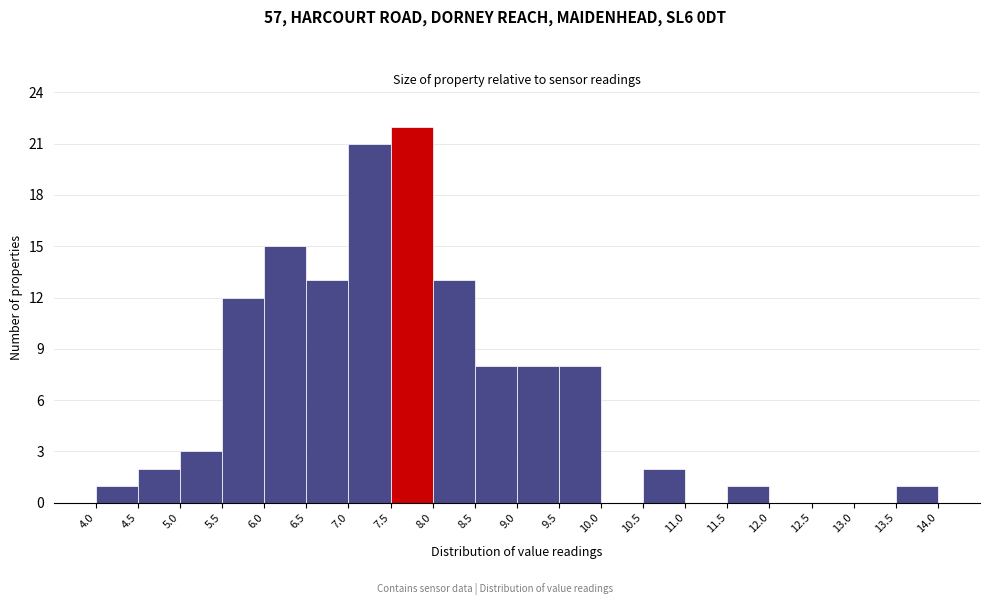

Reading left to right, transcribe this chart: for each bar, give the range it covers on the x-axis and its height. The values are not printed on the chart, so give them approximately, as read against the axis.

4.0 to 4.5: 1
4.5 to 5.0: 2
5.0 to 5.5: 3
5.5 to 6.0: 12
6.0 to 6.5: 15
6.5 to 7.0: 13
7.0 to 7.5: 21
7.5 to 8.0: 22
8.0 to 8.5: 13
8.5 to 9.0: 8
9.0 to 9.5: 8
9.5 to 10.0: 8
10.0 to 10.5: 0
10.5 to 11.0: 2
11.0 to 11.5: 0
11.5 to 12.0: 1
12.0 to 12.5: 0
12.5 to 13.0: 0
13.0 to 13.5: 0
13.5 to 14.0: 1